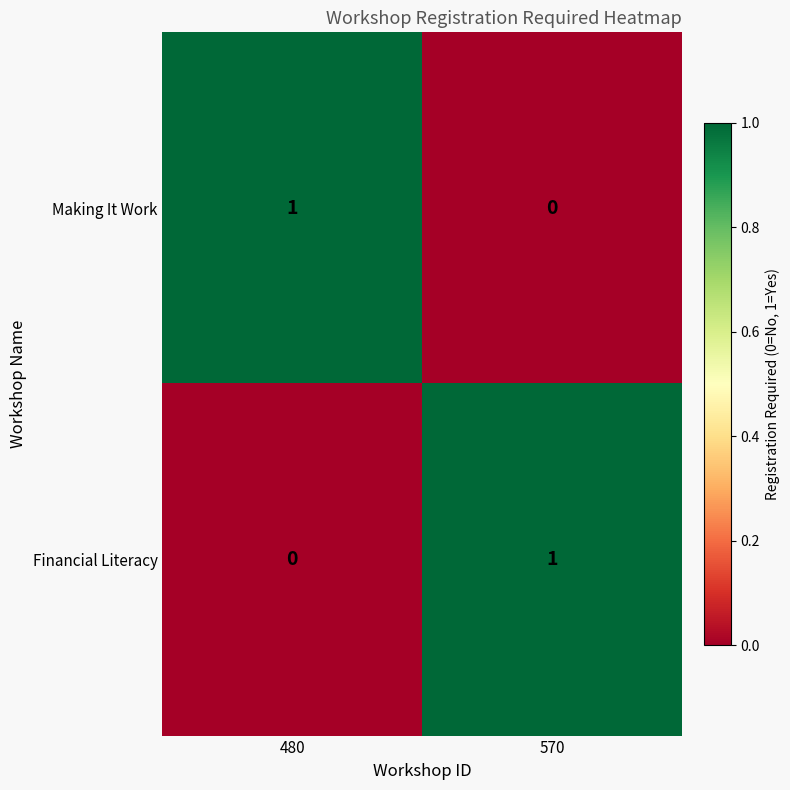

At which label is Financial Literacy closest to 0?

480